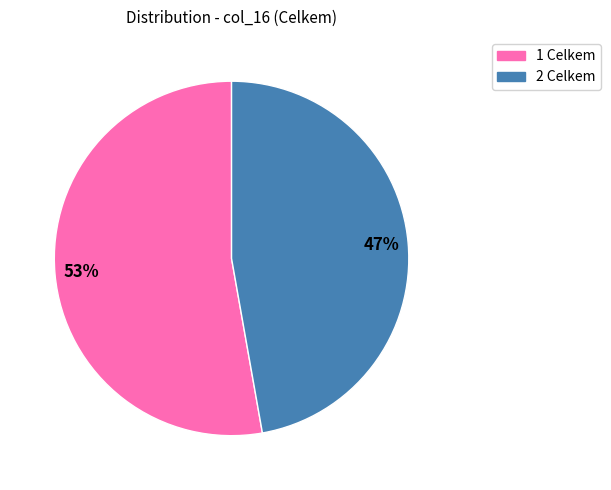

To the nearest percent, what is the difference between the largest and smallest slice percentages?

6%